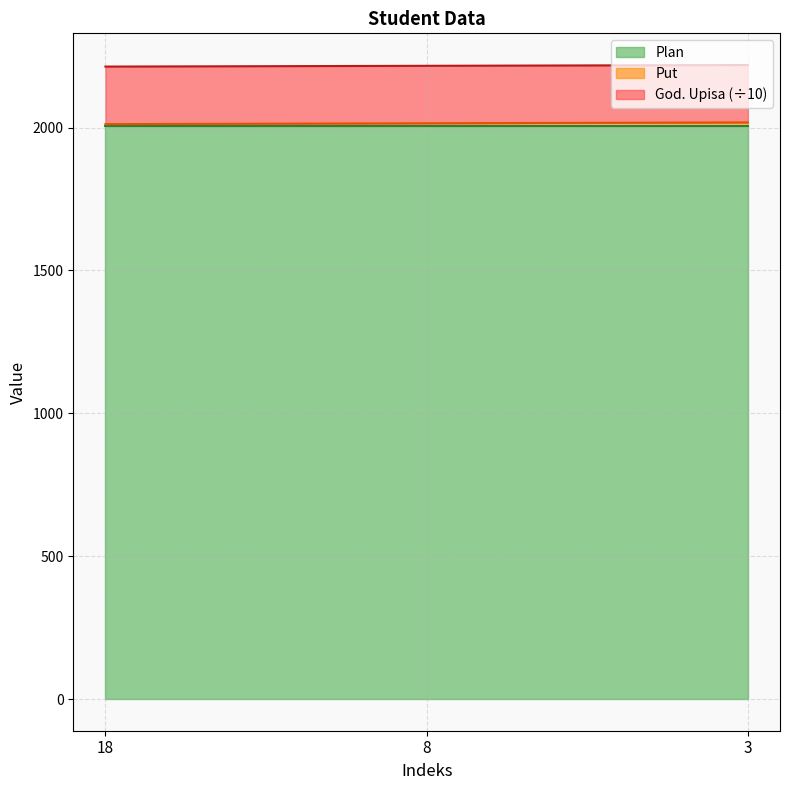

The value of Plan at 8 is 2006.0. True or false?

True